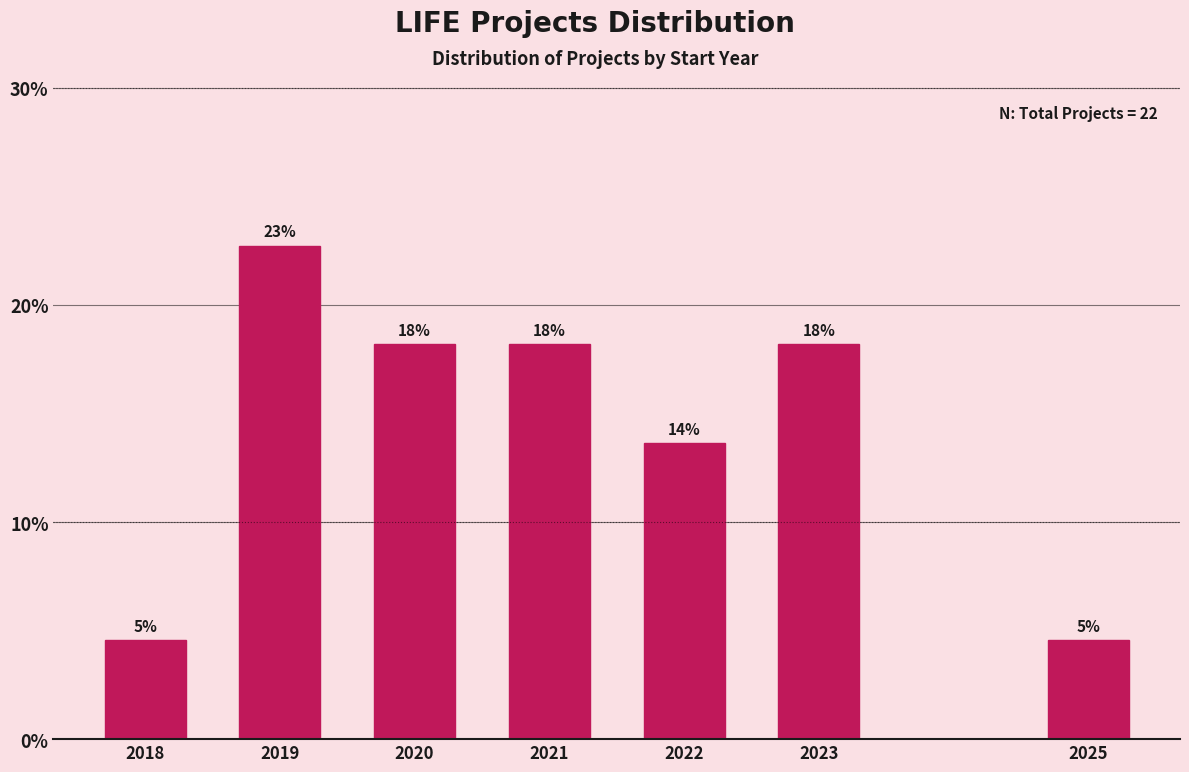

How many bars are there in total?

7